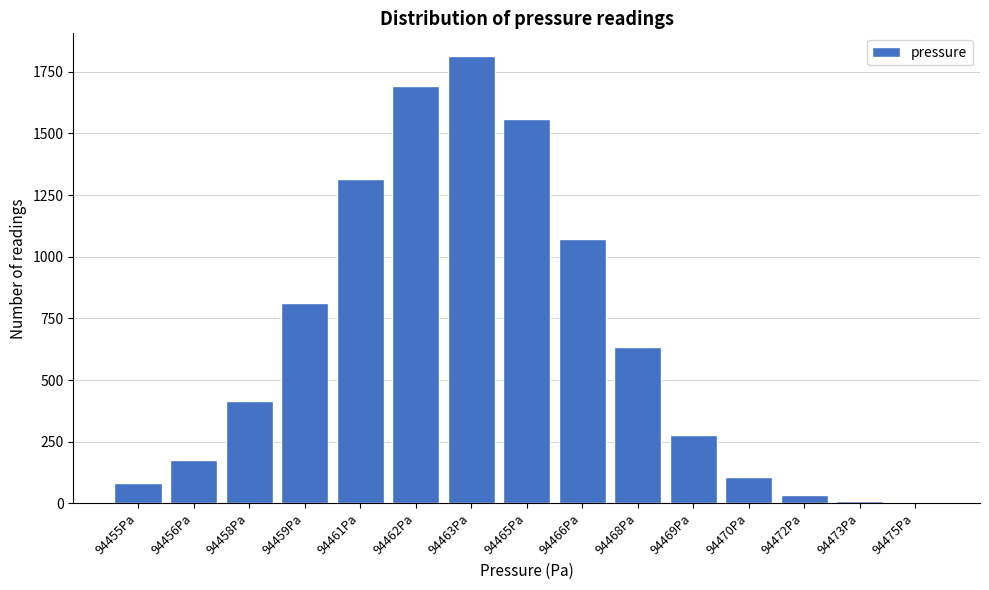

Reading left to right, extract all data points from this chart.

94455Pa=81	94456Pa=175	94458Pa=413	94459Pa=811	94461Pa=1316	94462Pa=1694	94463Pa=1815	94465Pa=1559	94466Pa=1072	94468Pa=634	94469Pa=279	94470Pa=105	94472Pa=33	94473Pa=11	94475Pa=2